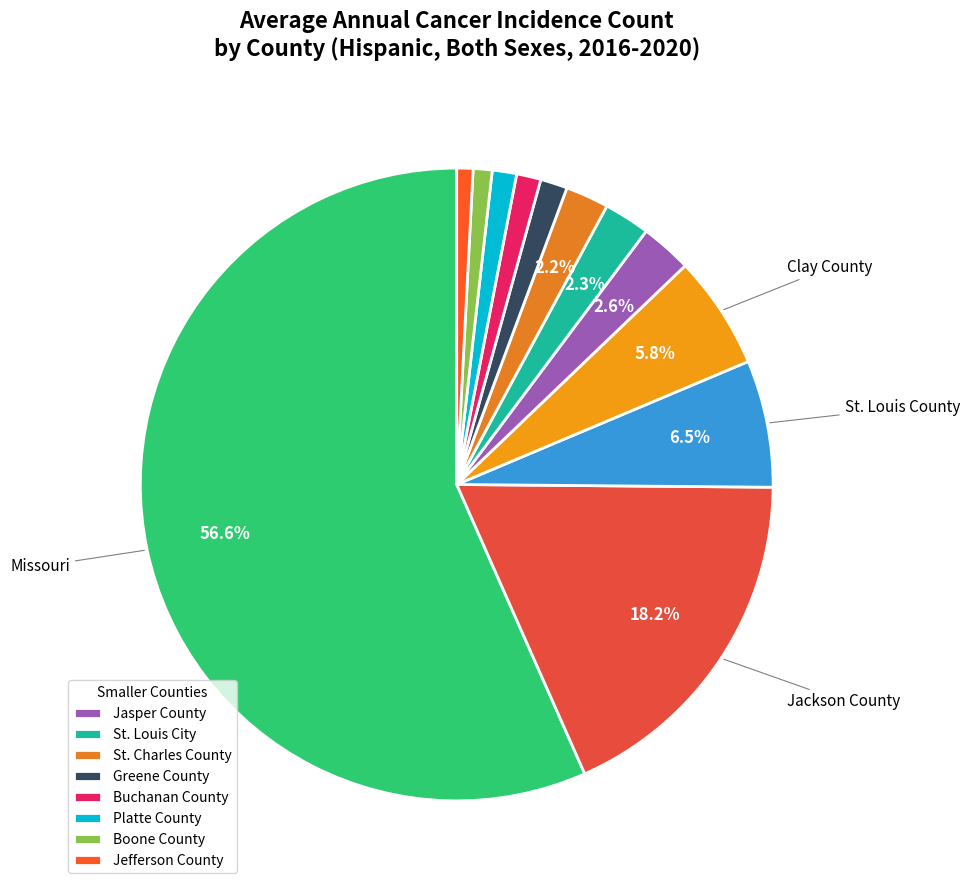

What is the largest slice in the pie chart?

Missouri